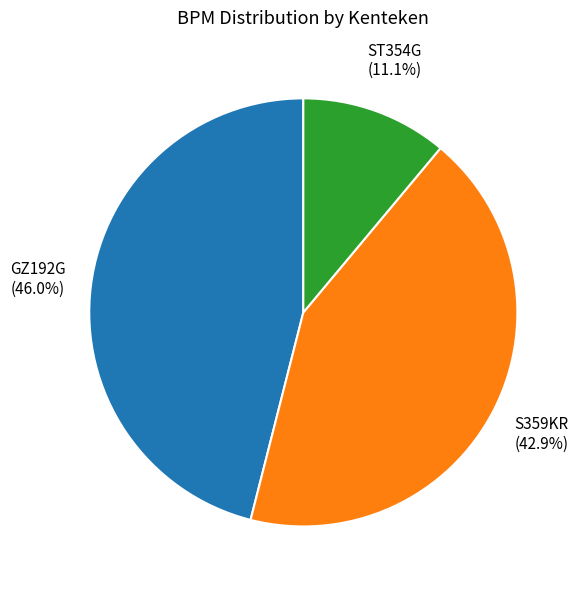

How many slices are in this pie chart?

3